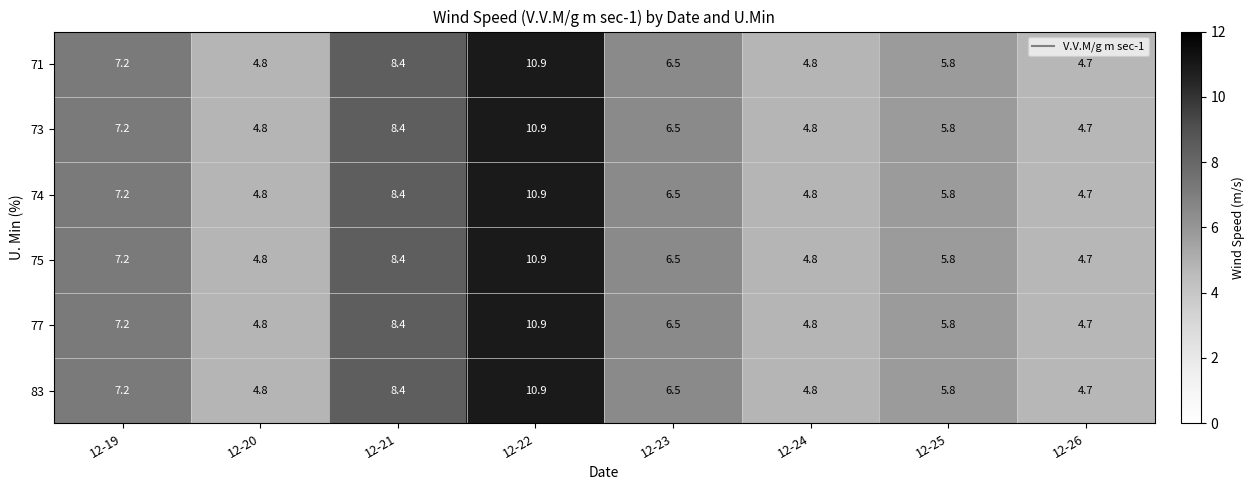

Which category has the highest value in the 74 series?

12-22